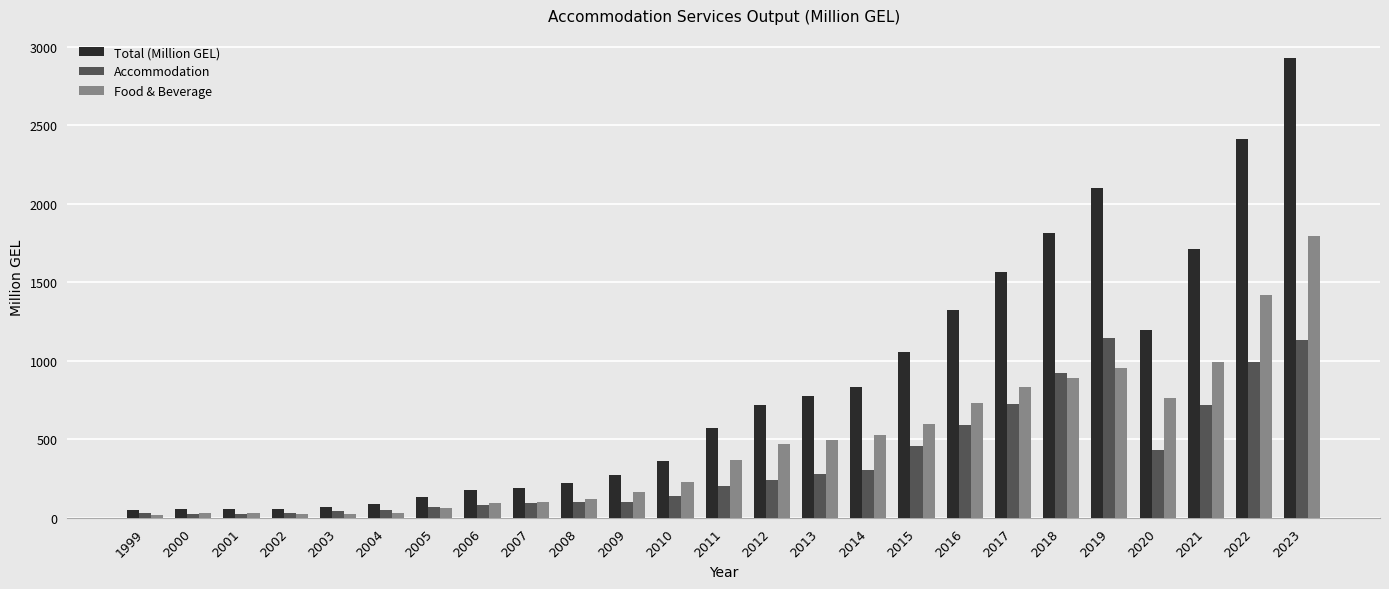

At which category does the chart reach its peak across all series?

2023